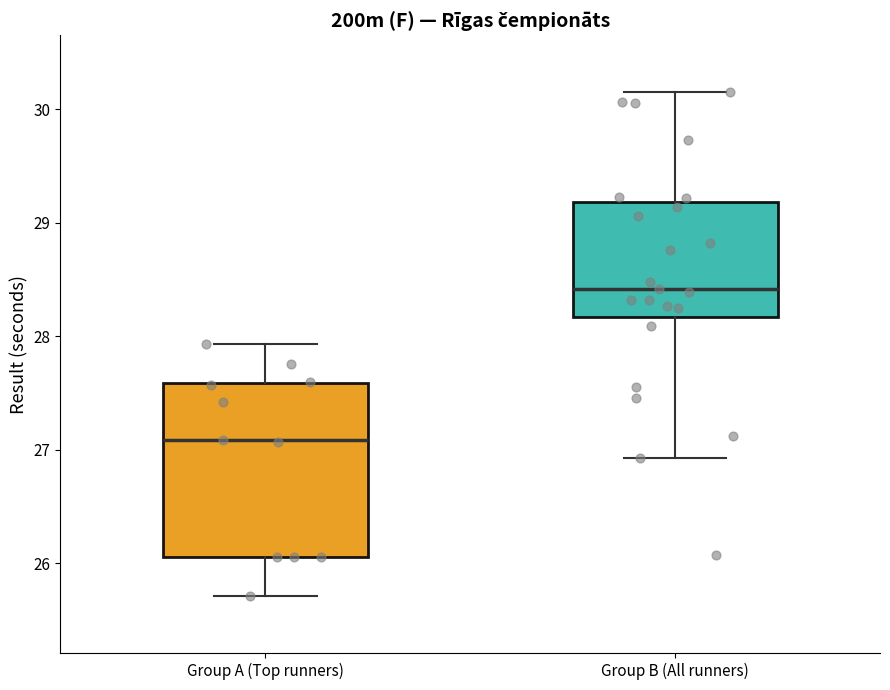

Where is the upper edge of the box for Group B (All runners) on the y-axis? The values are not printed on the chart, so give them approximately, as read against the axis.

29.2